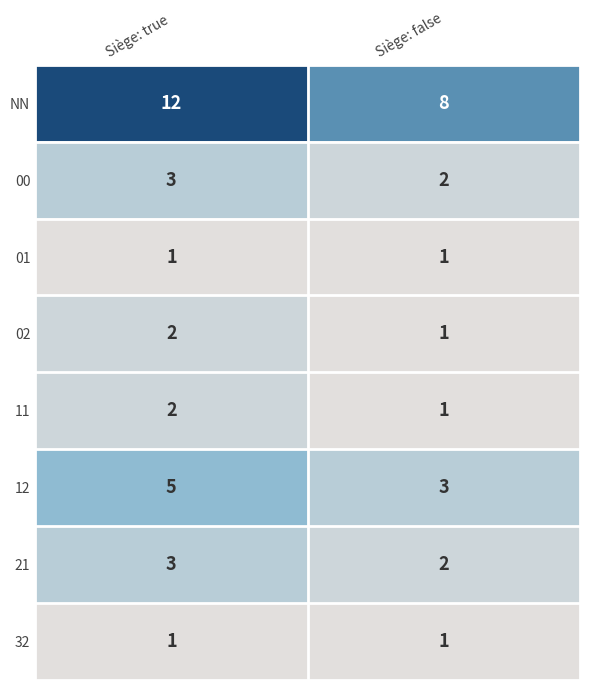

At which category is the sum across all series the highest?

Siège: true